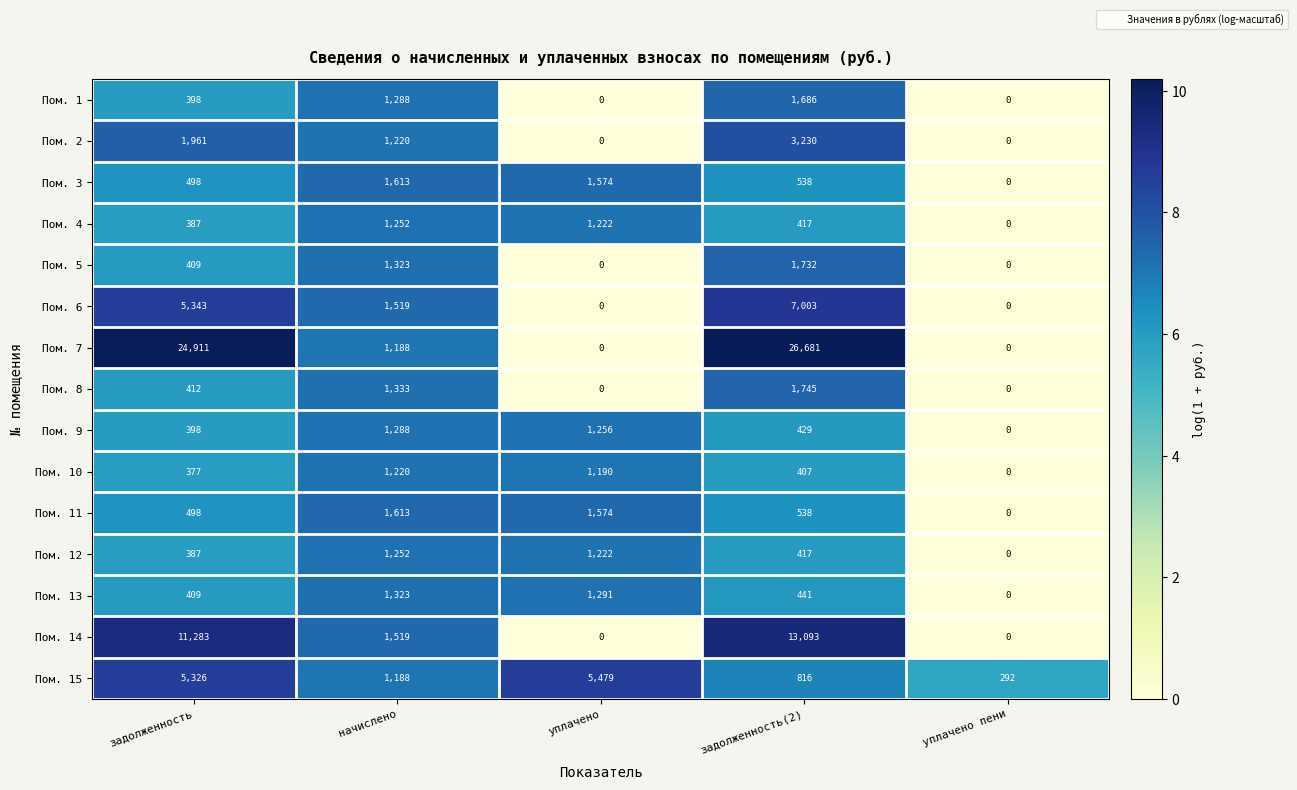

Which category has the highest value in the Пом. 11 series?

начислено